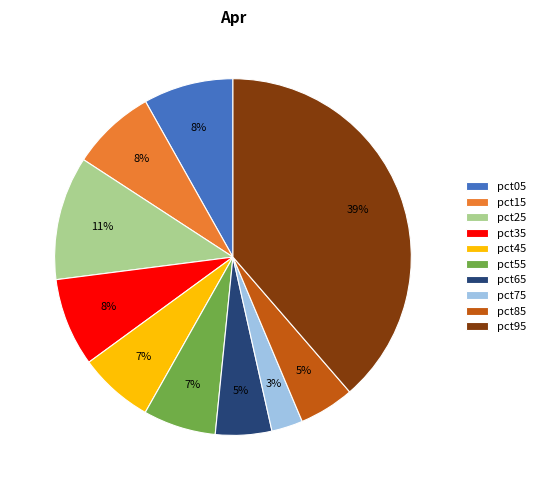

Is the sum of pct65 and pct05 greater than half?

No